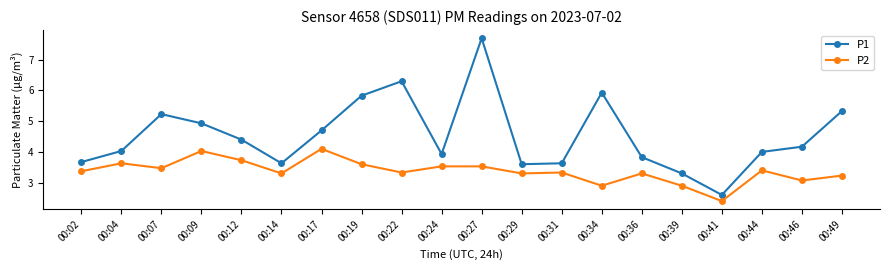

At which category does P1 reach its first local valley?

00:14